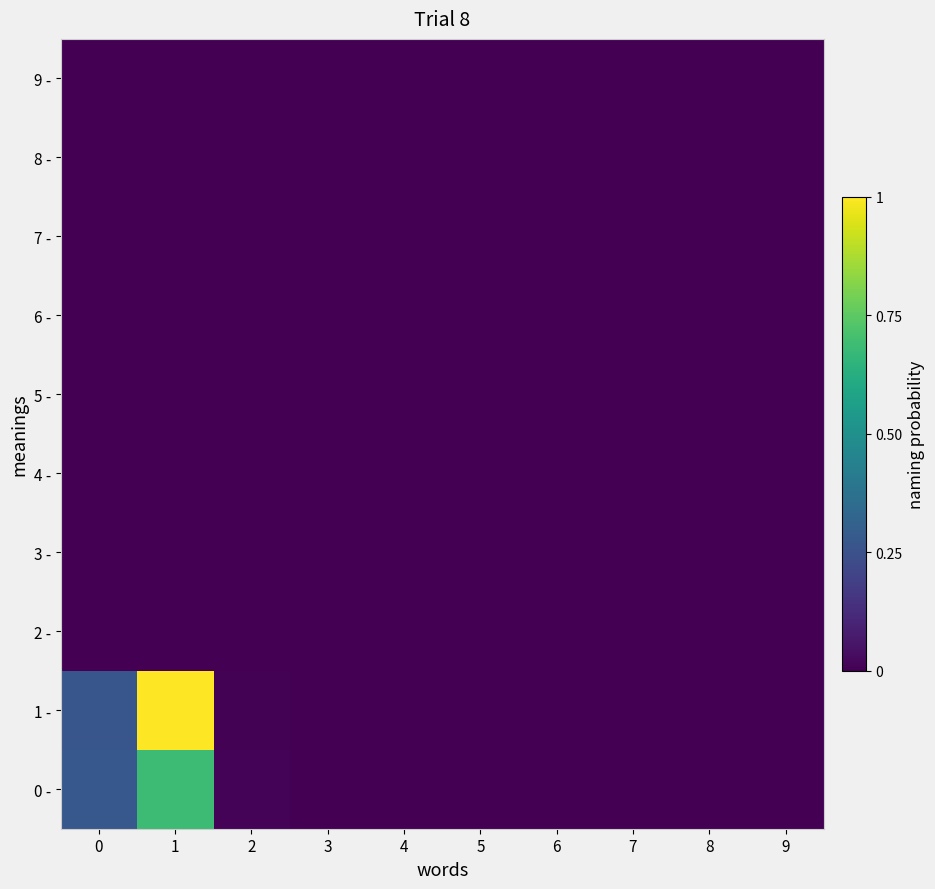

Which series has the largest total across all categories?

1 -